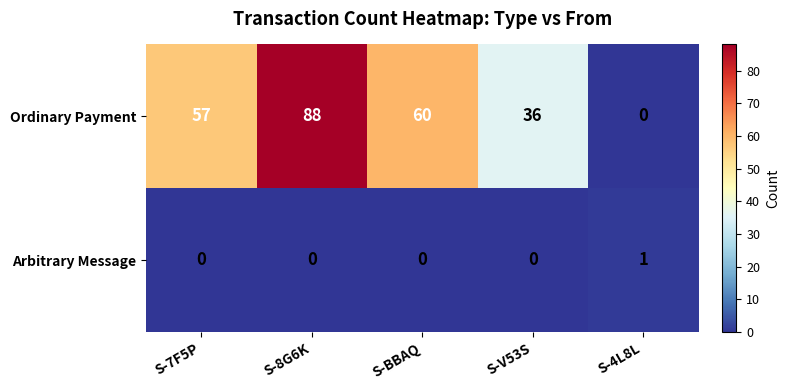

Which series has the widest spread of values?

Ordinary Payment